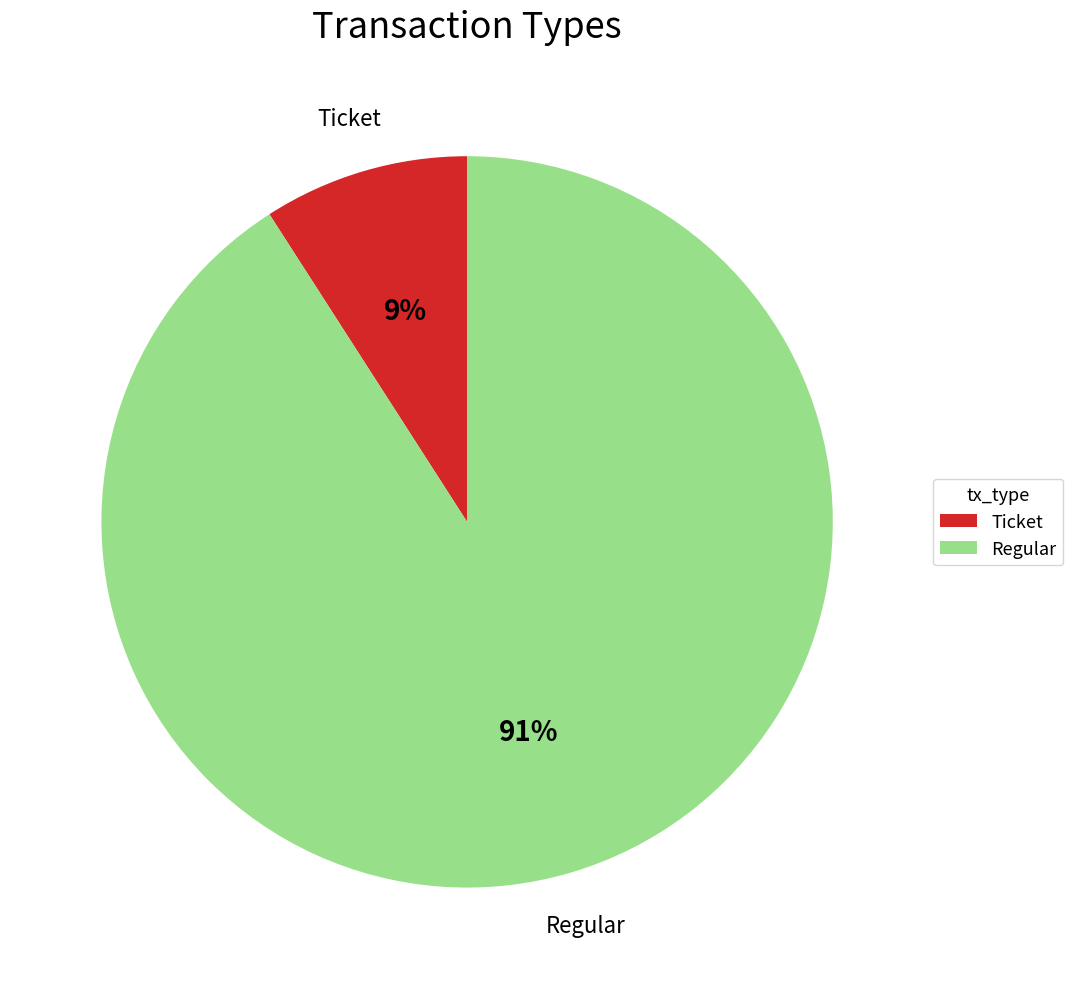

True or false: Ticket accounts for 1% of the total.

False